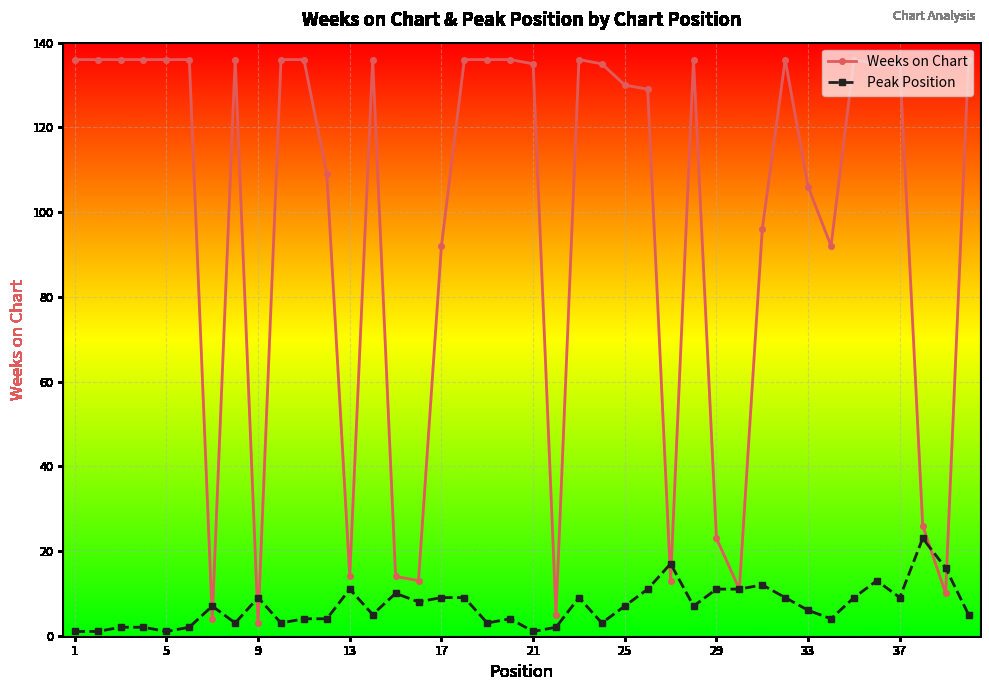

True or false: Peak Position has more than 0 points higher than both neighbors.

True